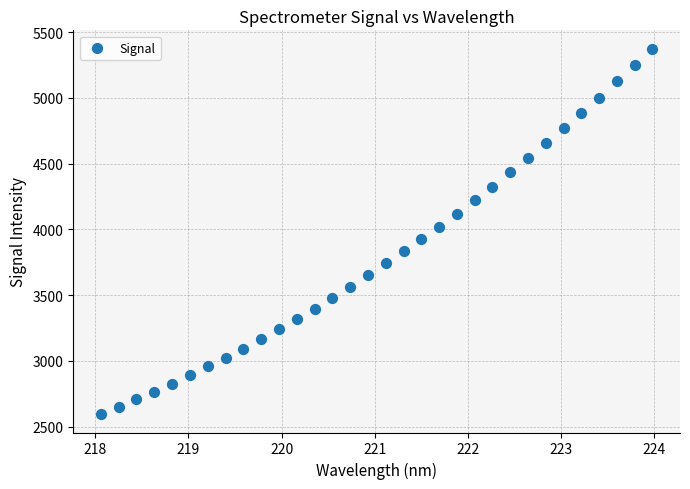

What is the range of X values (max minus min)?

5.9